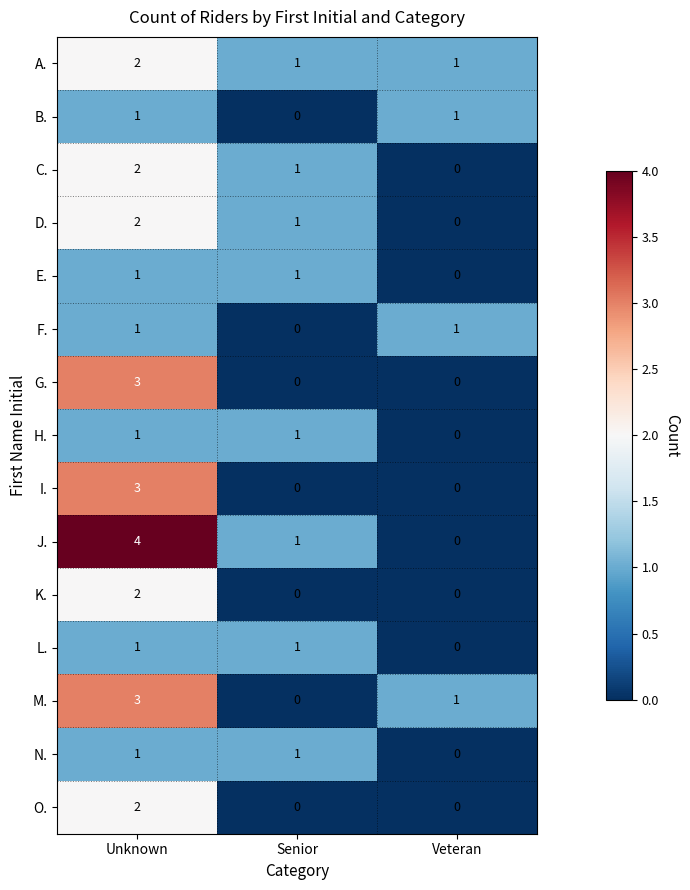

Count the M. values in the range 0 to 3.

3